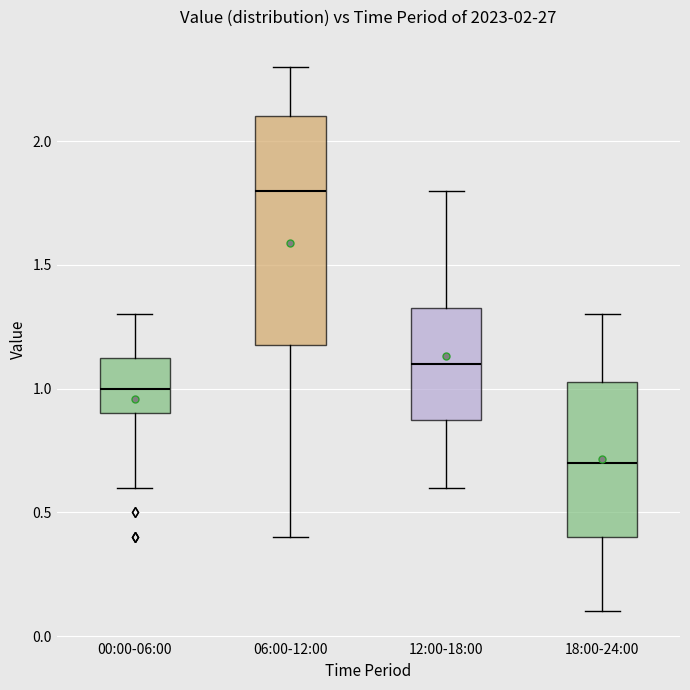

Which box's median line is the lowest?

18:00-24:00